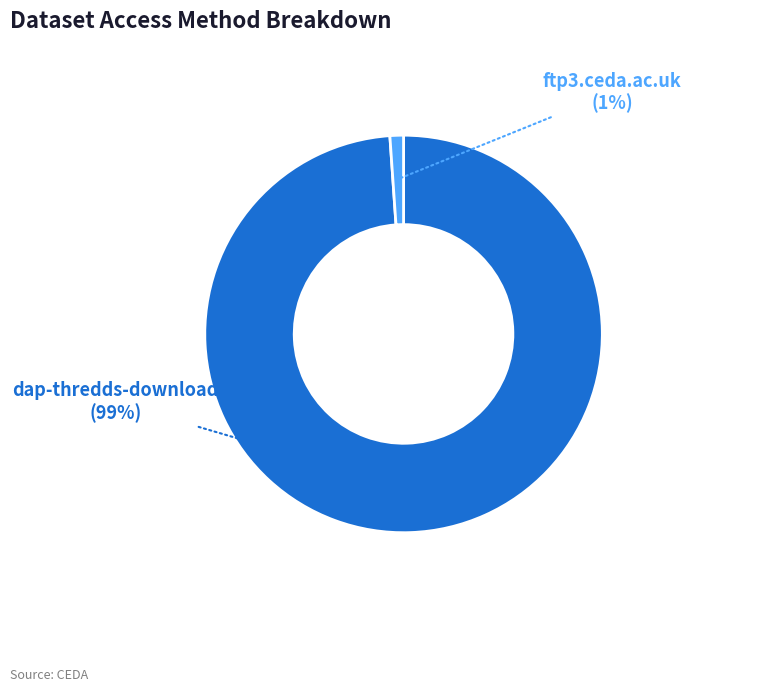

To the nearest percent, what is the average slice percentage?

50%